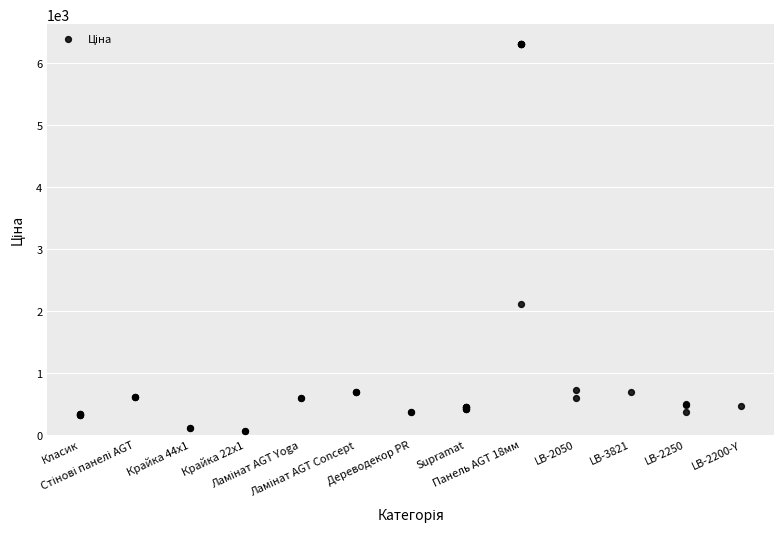

What Y value in the scatter plot is closest to 3182?

2108.4